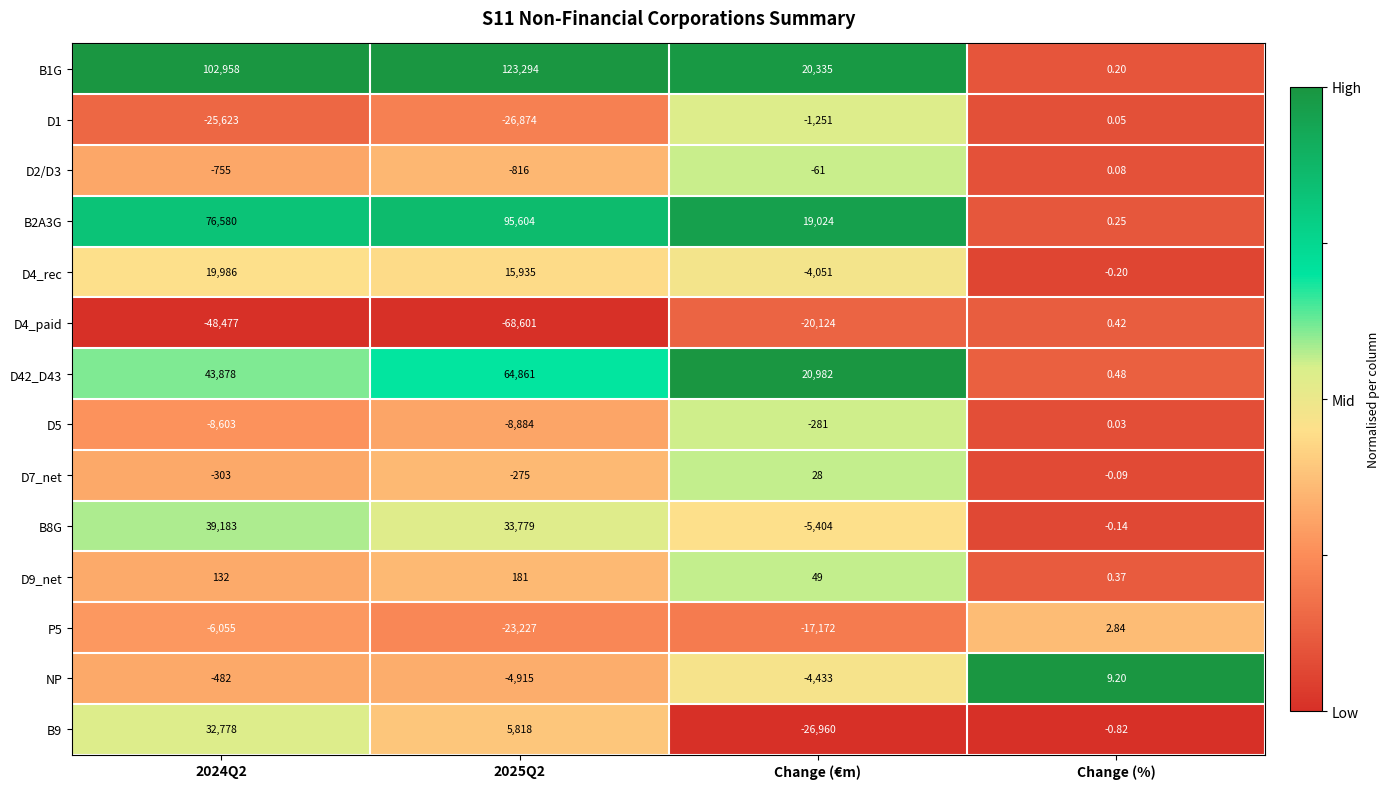

At which label is D4_paid closest to -34300?

Change (€m)